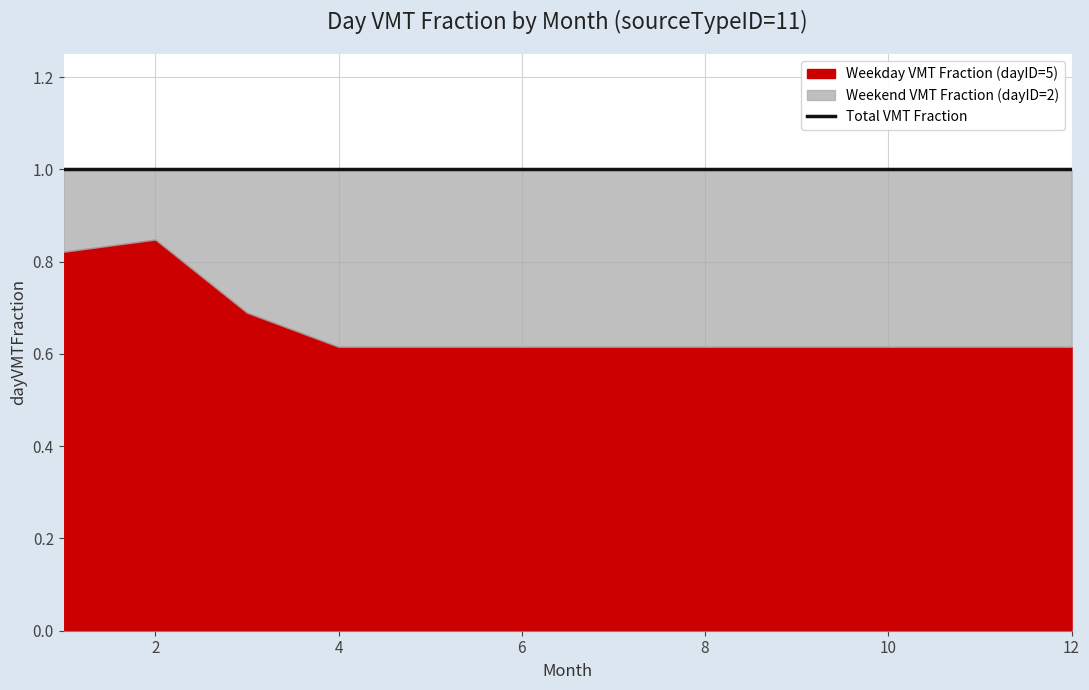

Reading left to right, transcribe all the data shown in this chart.

Weekday VMT Fraction (dayID=5): 0.8	0.8	0.7	0.6	0.6	0.6	0.6	0.6	0.6	0.6	0.6	0.6
Weekend VMT Fraction (dayID=2): 0.2	0.2	0.3	0.4	0.4	0.4	0.4	0.4	0.4	0.4	0.4	0.4